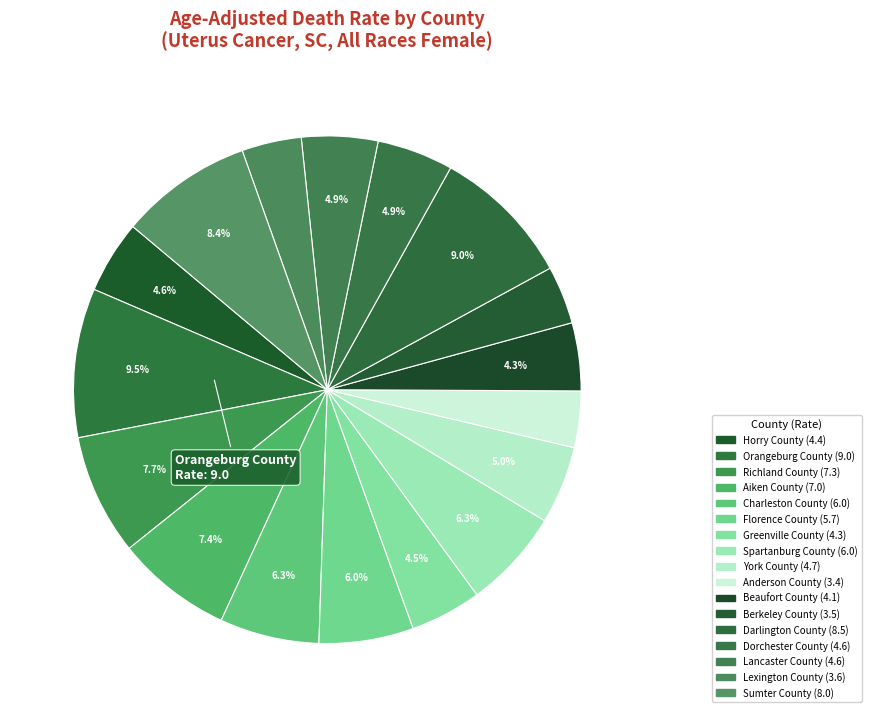

Count the number of slices in the pie.

17